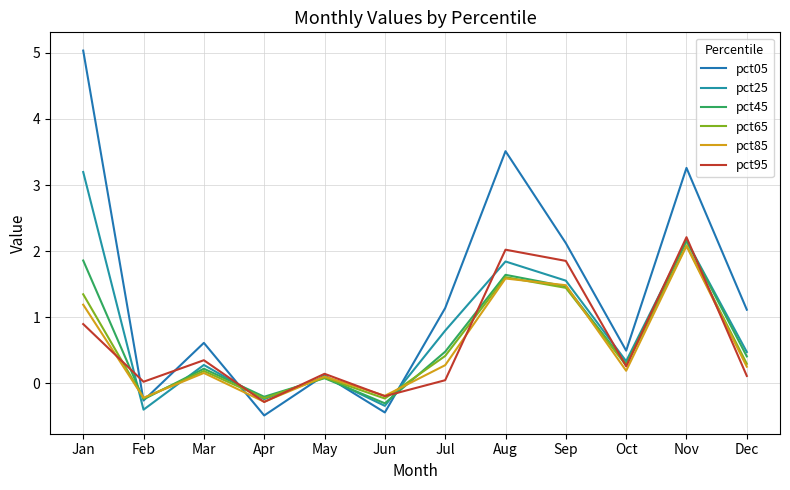

What are all the series names shown in the legend?

pct05, pct25, pct45, pct65, pct85, pct95